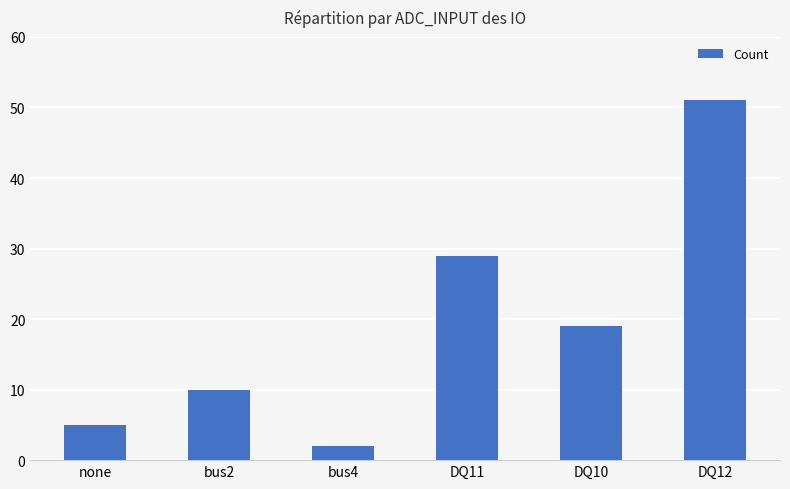

List the labels in order of value, smallest first.

bus4, none, bus2, DQ10, DQ11, DQ12